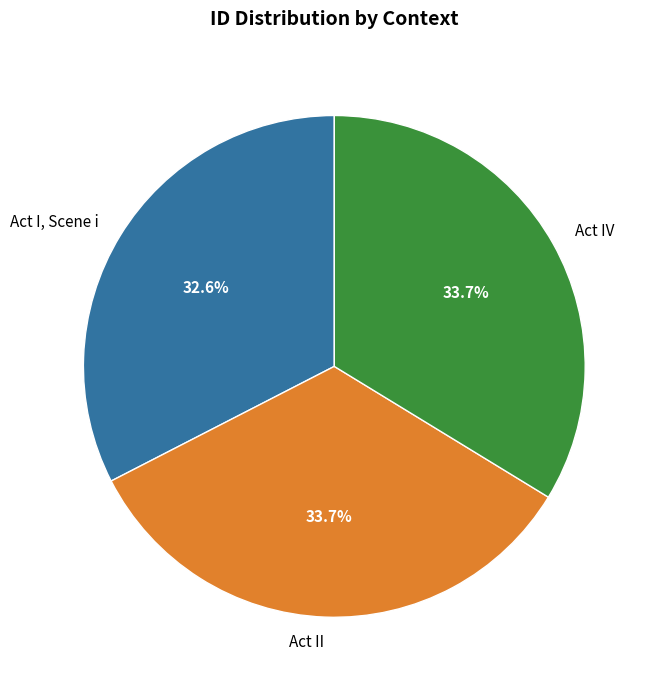

True or false: Act II accounts for 28% of the total.

False